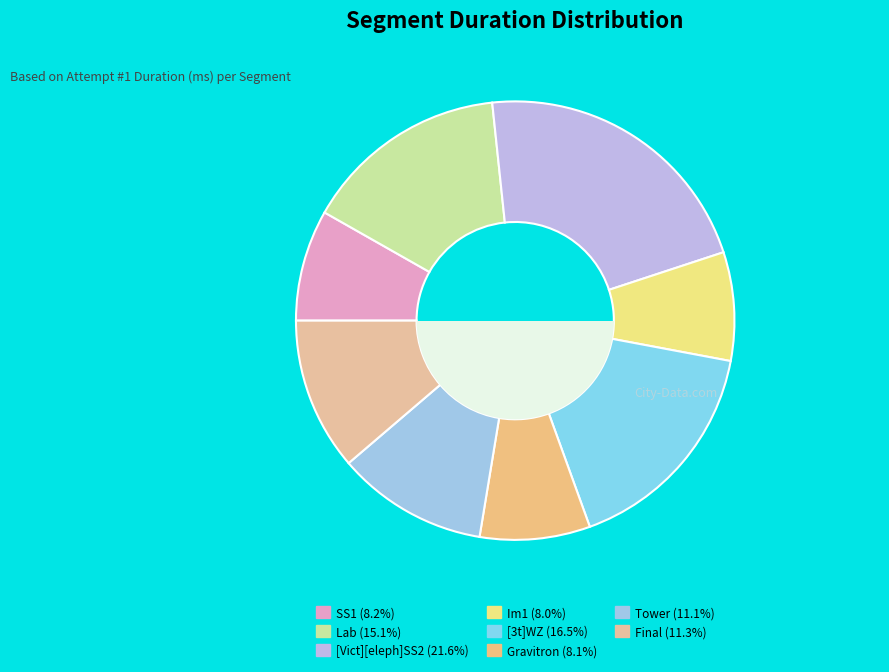

Does Lab represent more than half of the total?

No